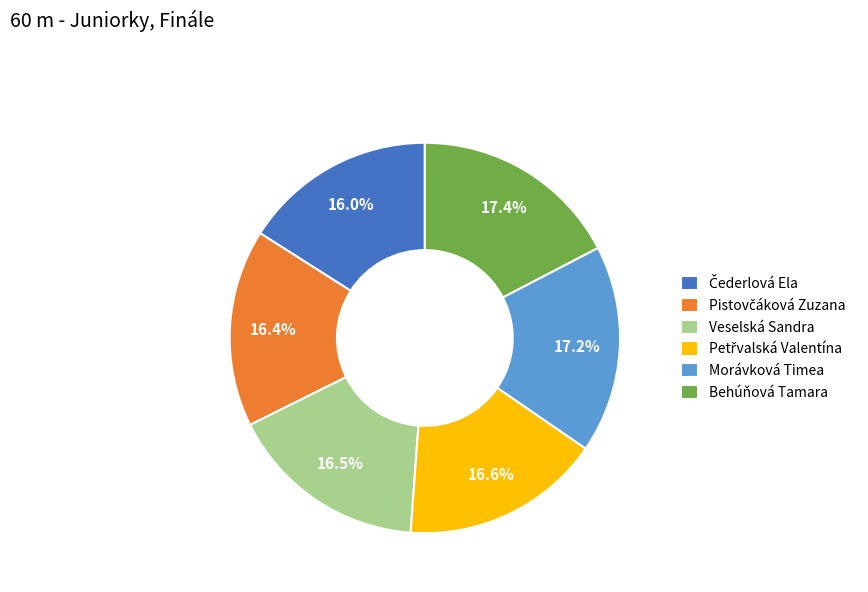

Between Veselská Sandra and Morávková Timea, which is larger?

Morávková Timea